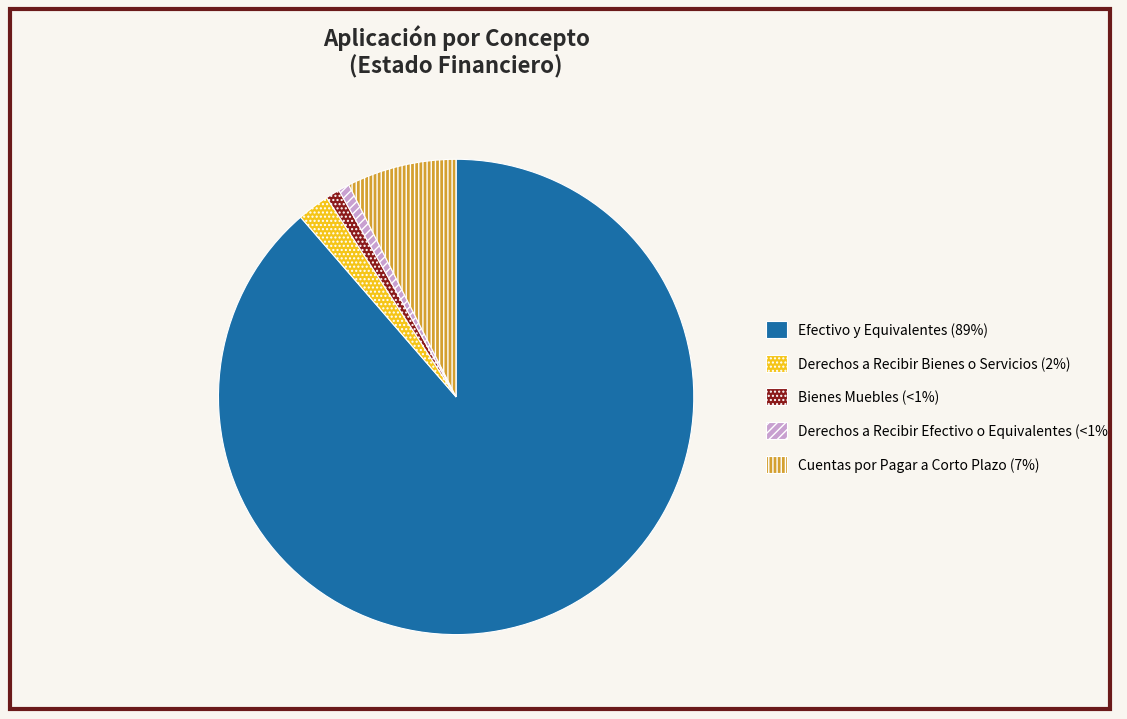

Does Efectivo y Equivalentes account for over 50% of the chart?

Yes